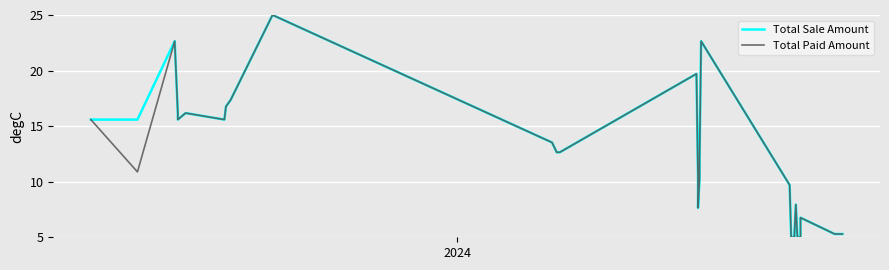

True or false: Total Paid Amount and Total Sale Amount intersect in this chart.

False